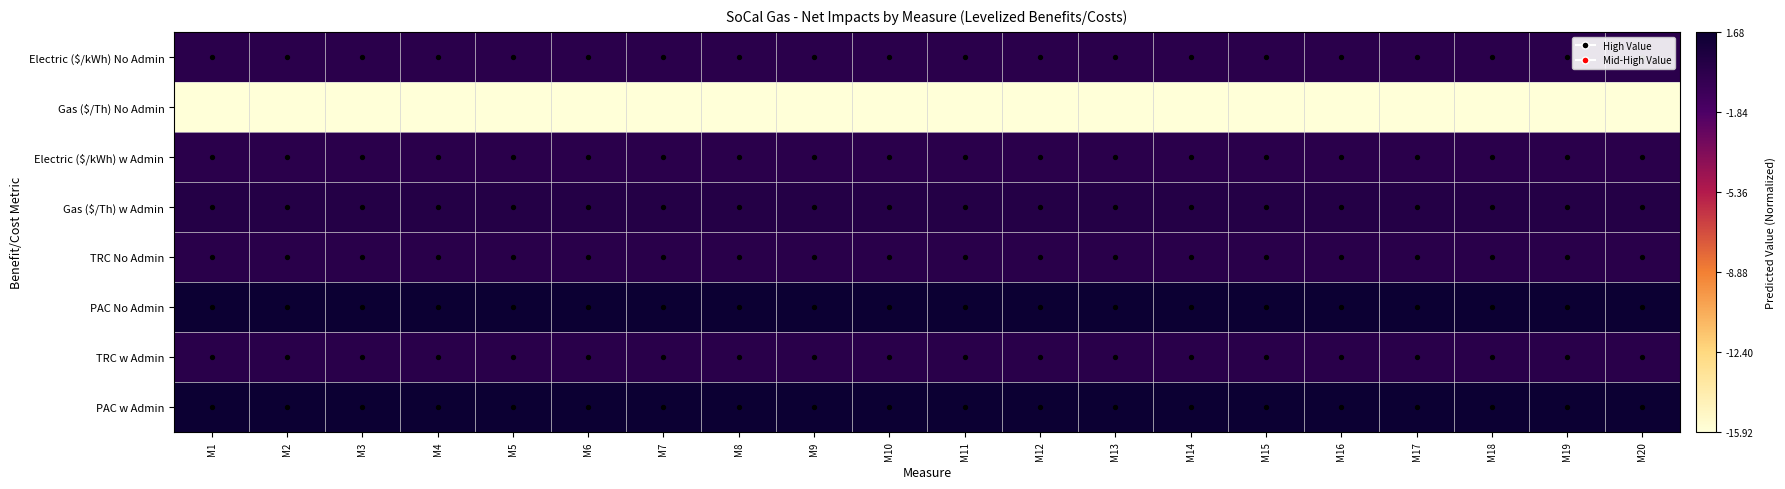

Which series has the widest spread of values?

Electric ($/kWh) No Admin